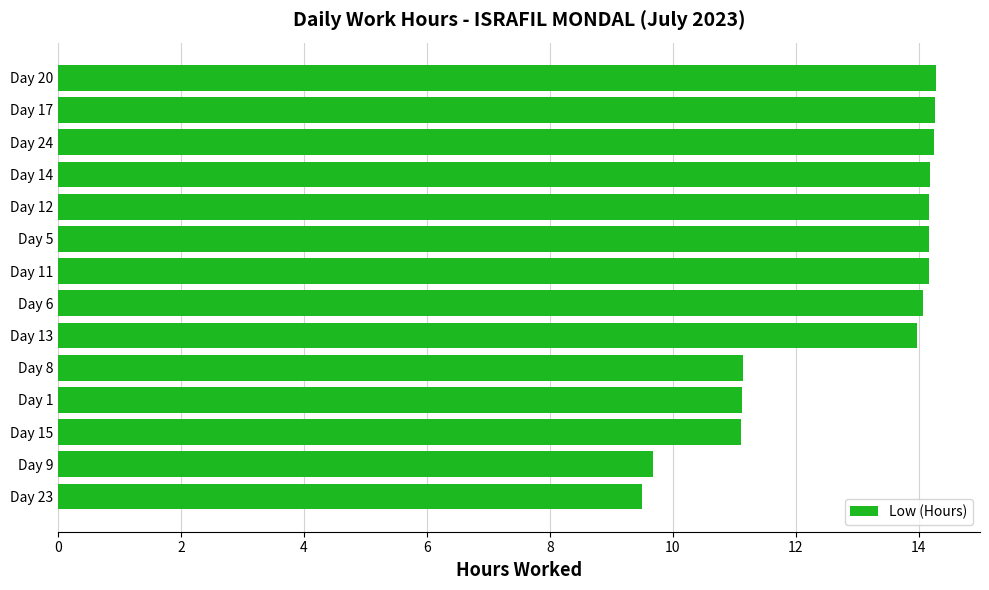

True or false: the data shows 4.7 at Day 5.

False